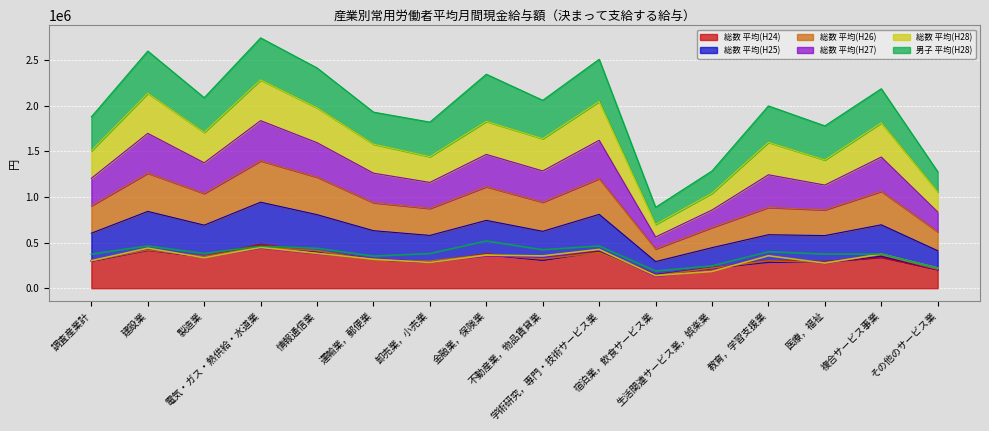

In 総数 平均(H27), how many points are higher than both neighbors (excluding endpoints)?

6